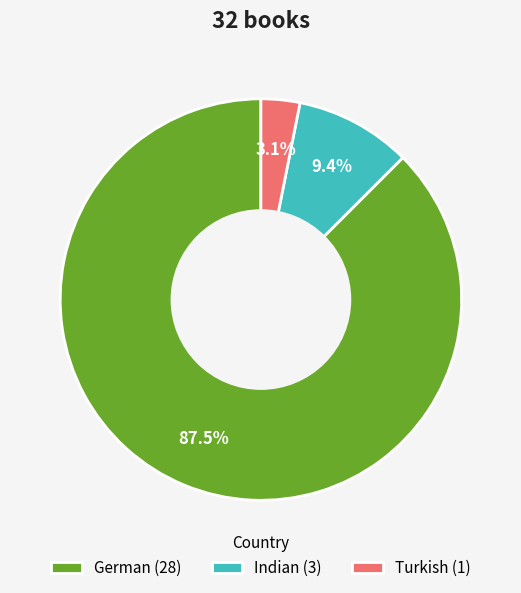

Do German (28) and Indian (3) together represent more than half of the pie?

Yes